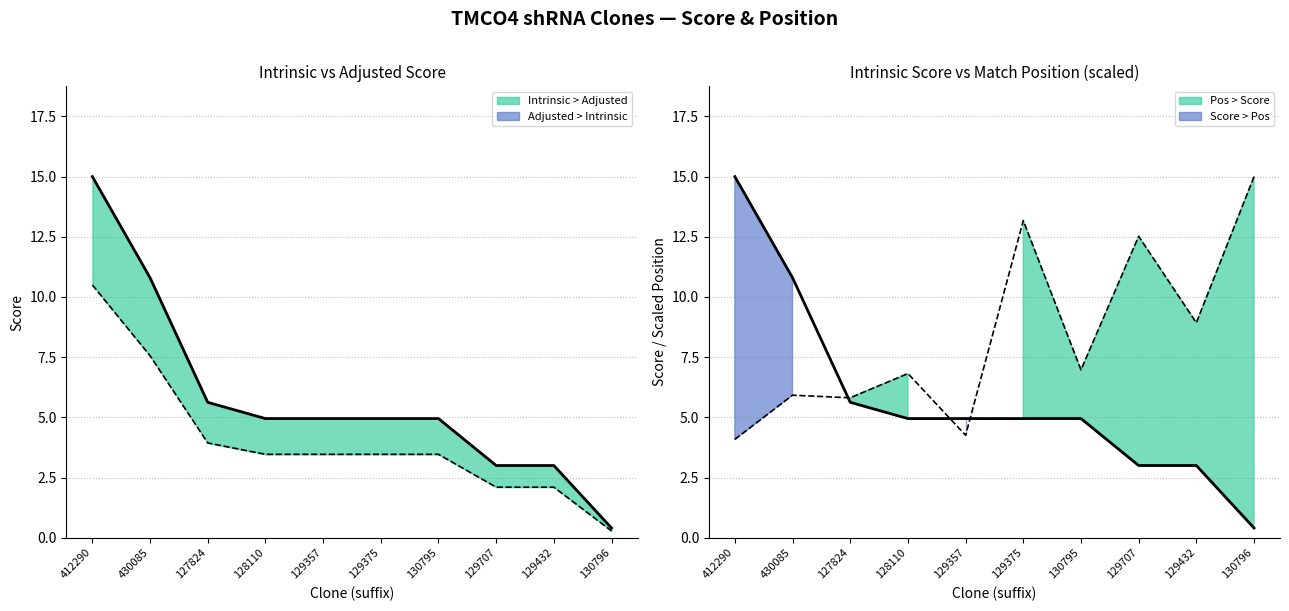

What is the difference between the maximum and minimum values in the Intrinsic Score series?

14.6